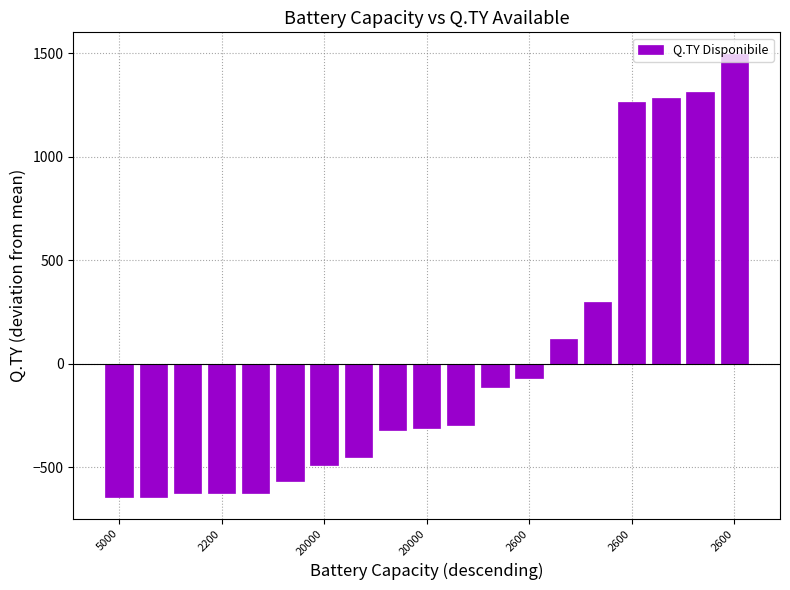

What is the value of the 16th bar from the left?

1262.4